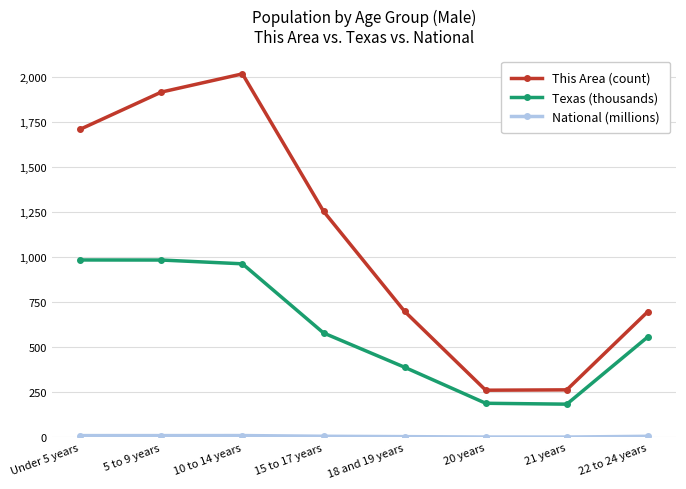

Which series has the widest spread of values?

This Area (count)